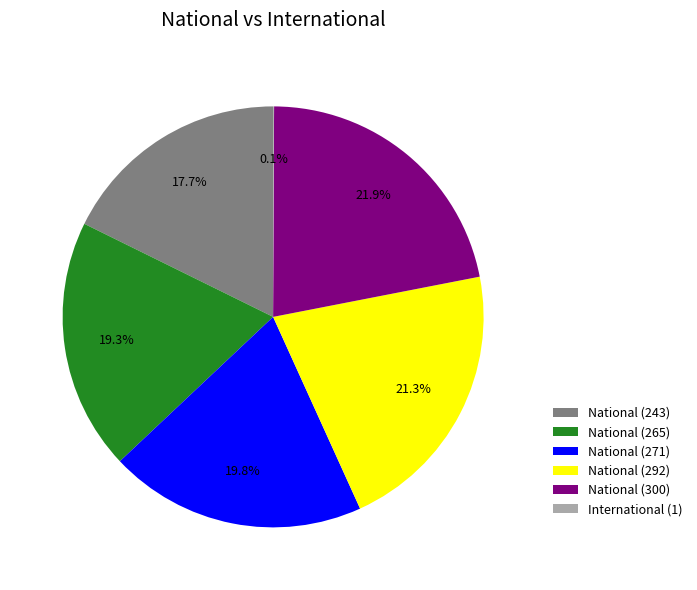

Does National (265) account for over 50% of the chart?

No